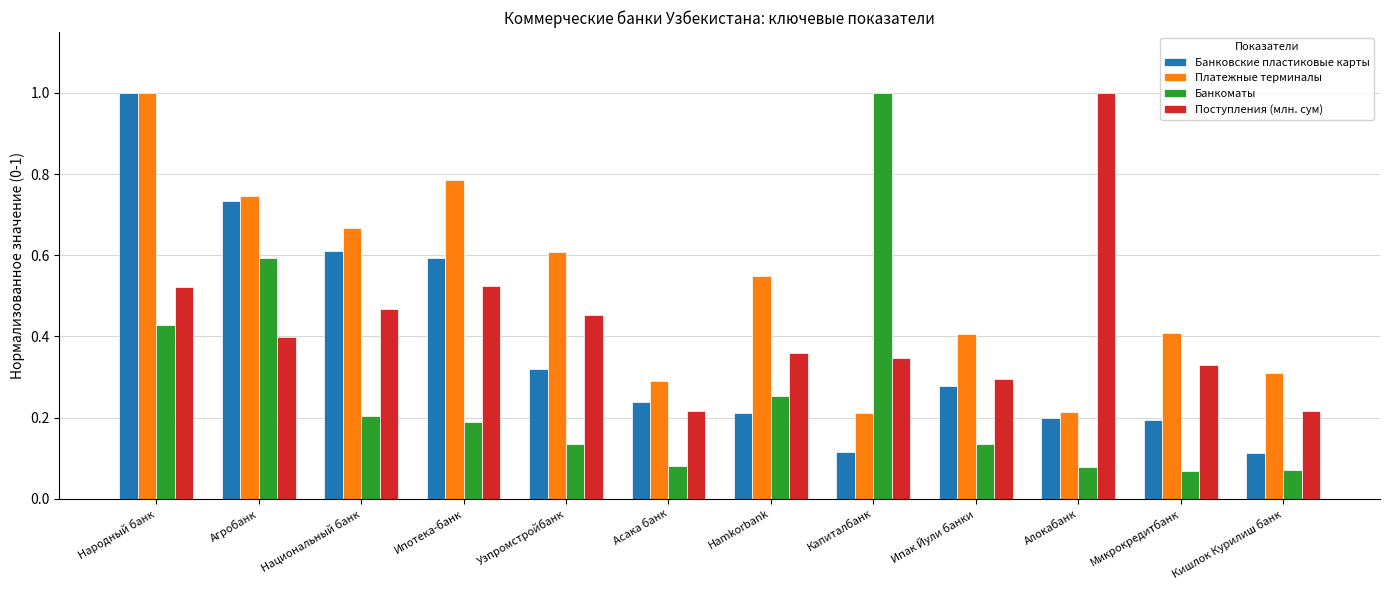

The Банковские пластиковые карты series shows 0.6 at Национальный банк. True or false?

True